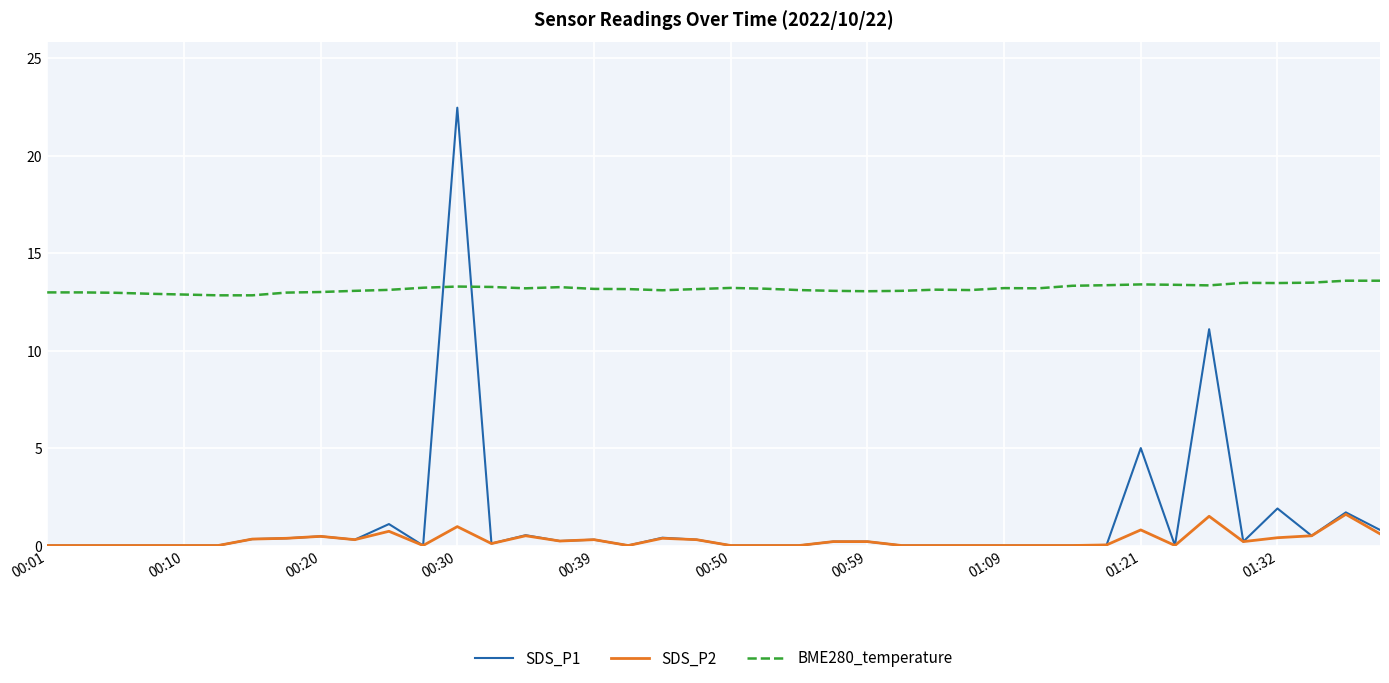

List the series in order of their peak value, lowest first.

SDS_P2, BME280_temperature, SDS_P1